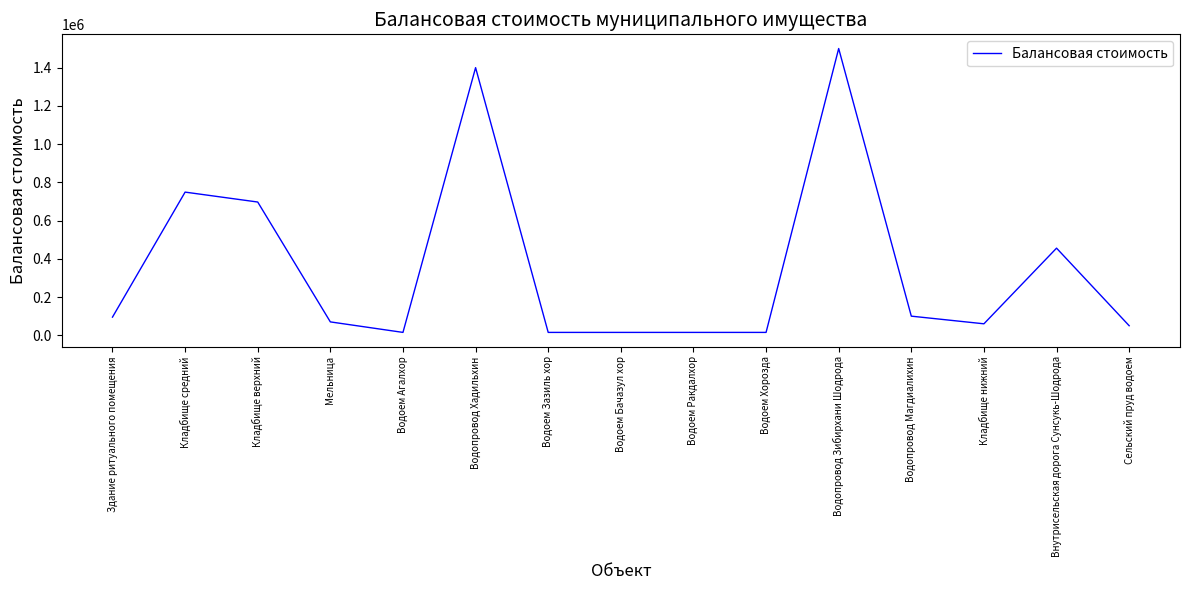

What is the difference between the maximum and minimum values?

1485000